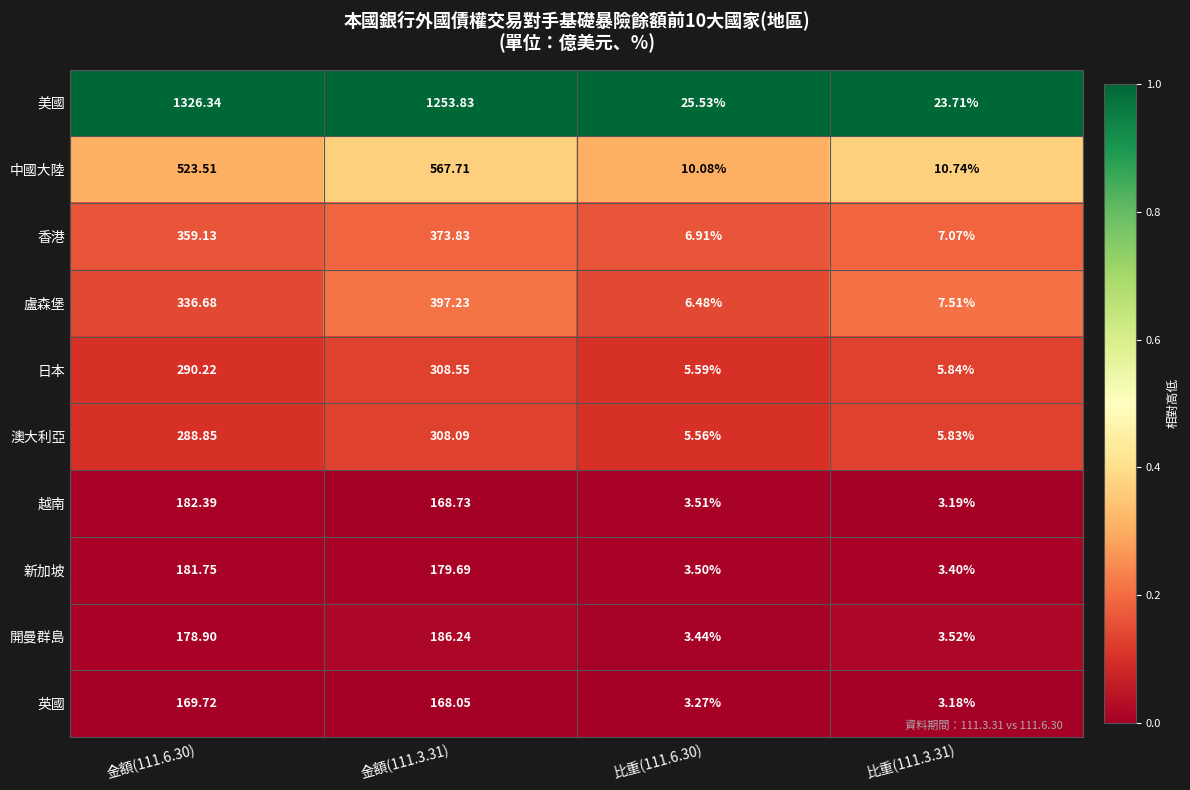

Between 金額(111.3.31) and 比重(111.6.30), which series saw the biggest shift?

美國